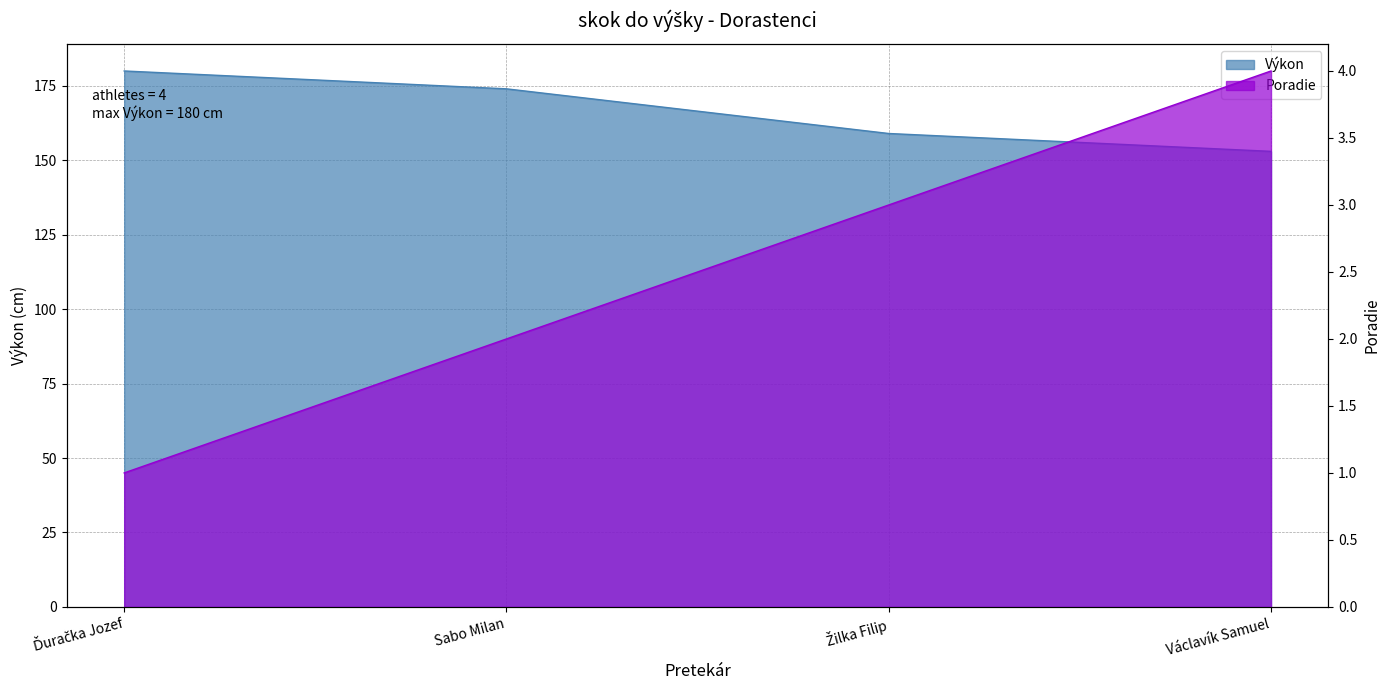

What is the total value across all series at Sabo Milan?

176